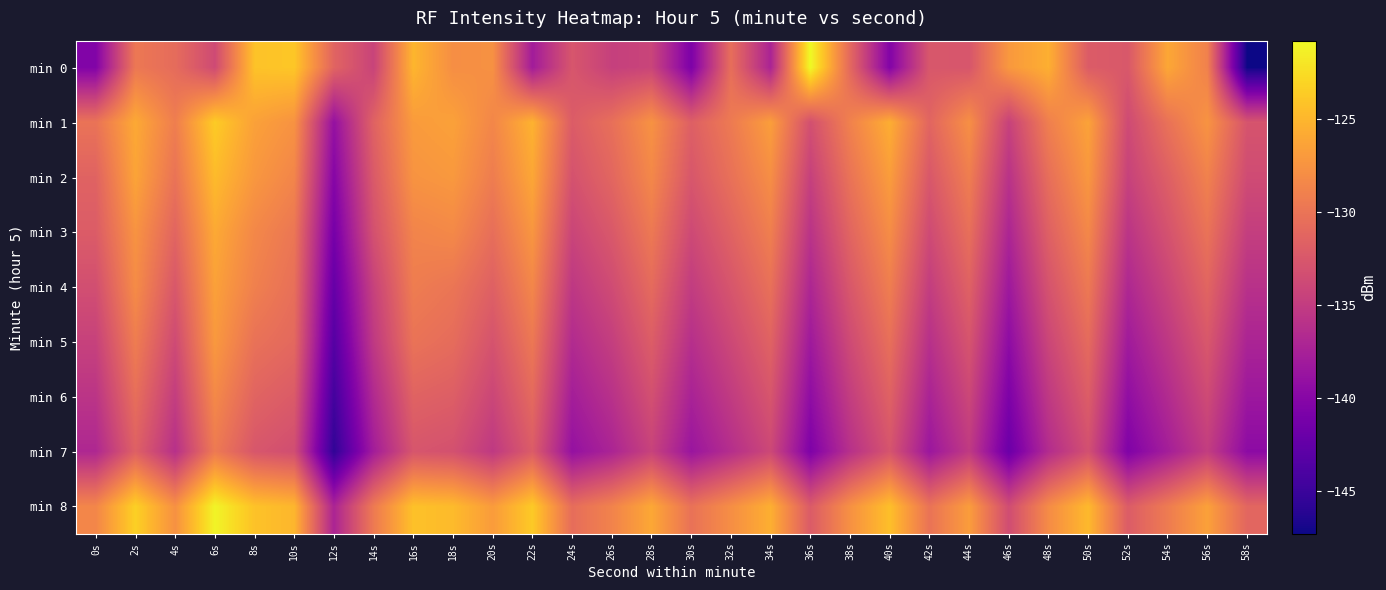

List the series in order of their peak value, highest first.

min 0, min 8, min 1, min 2, min 3, min 4, min 5, min 6, min 7